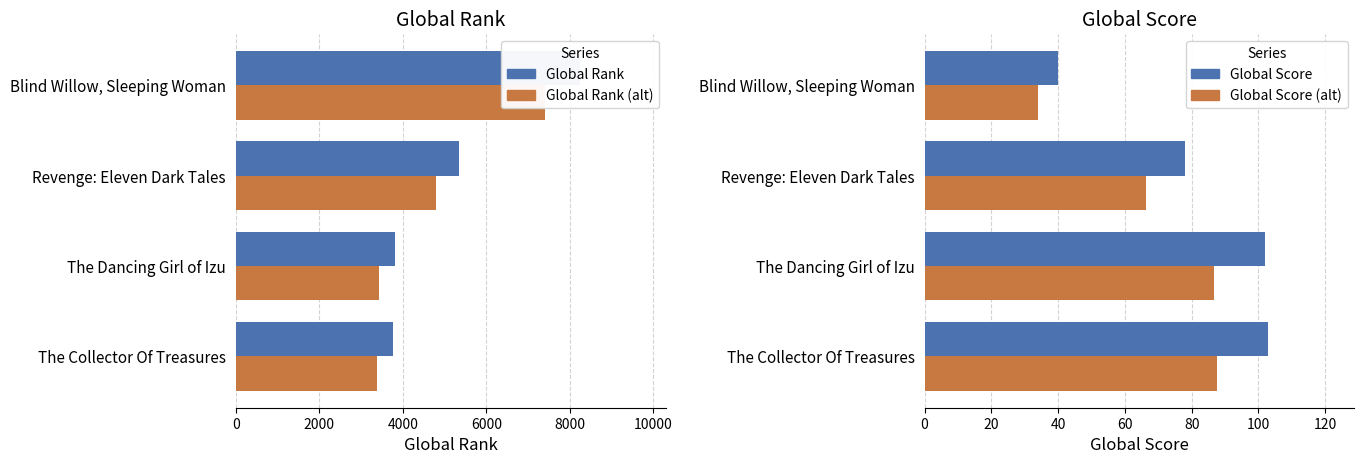

At which label is Global Score closest to 71?

Revenge: Eleven Dark Tales